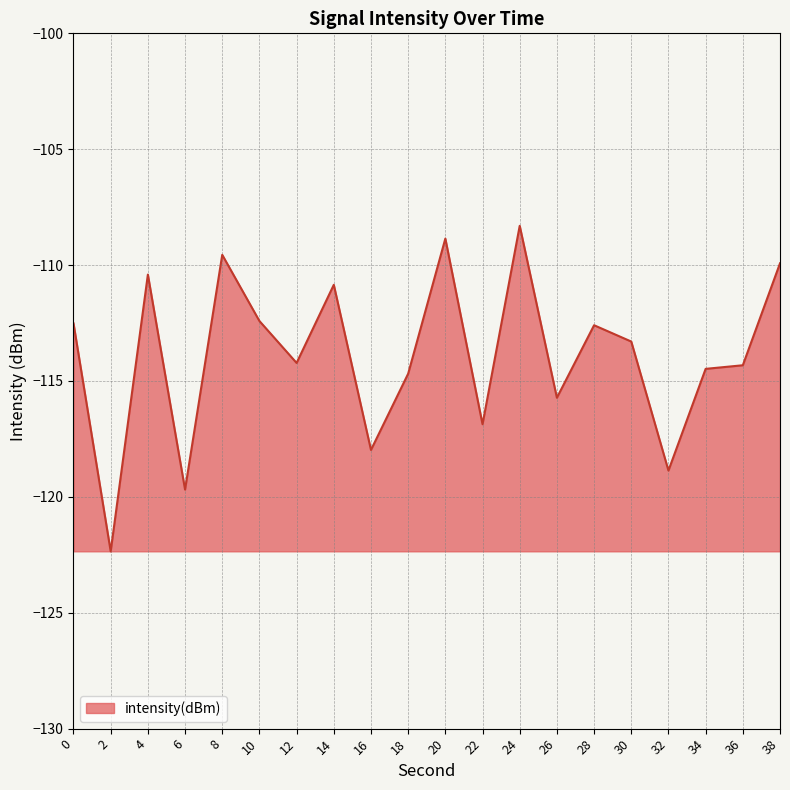

How many lines are shown in the chart?

1